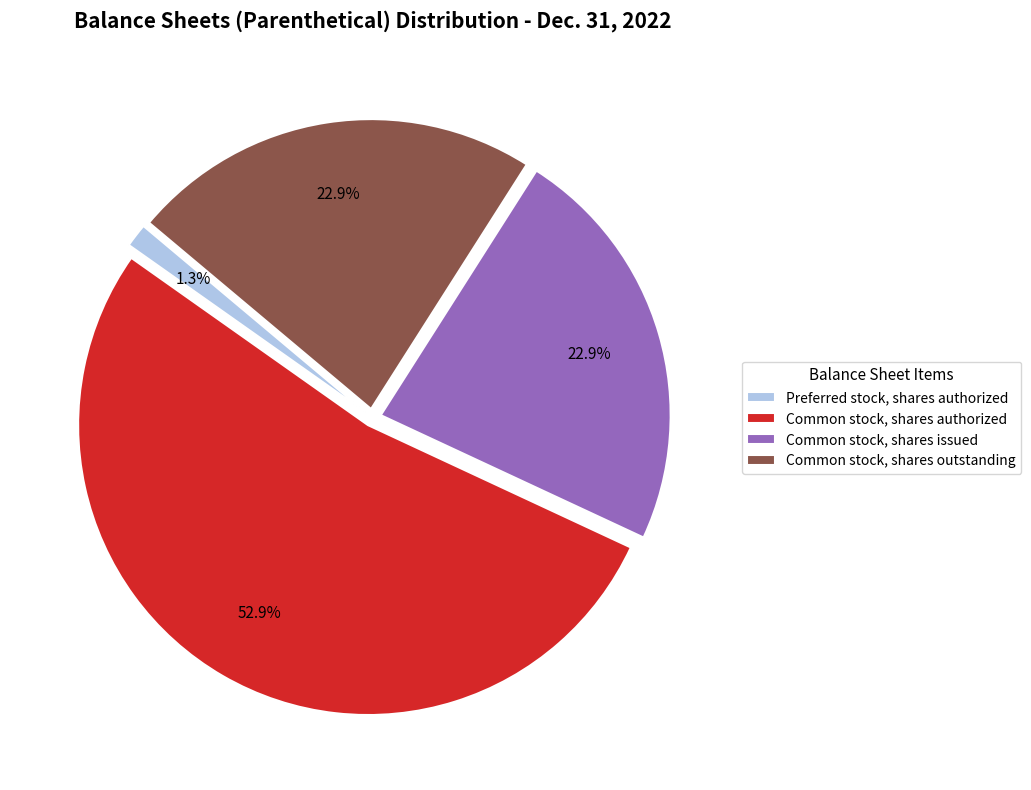

Which slice is the smallest?

Preferred stock, shares authorized